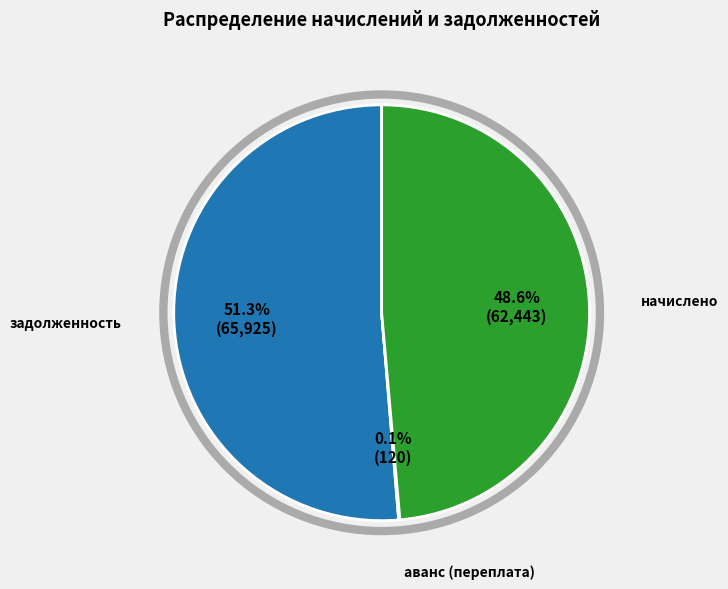

Which has a higher value, задолженность or начислено?

задолженность